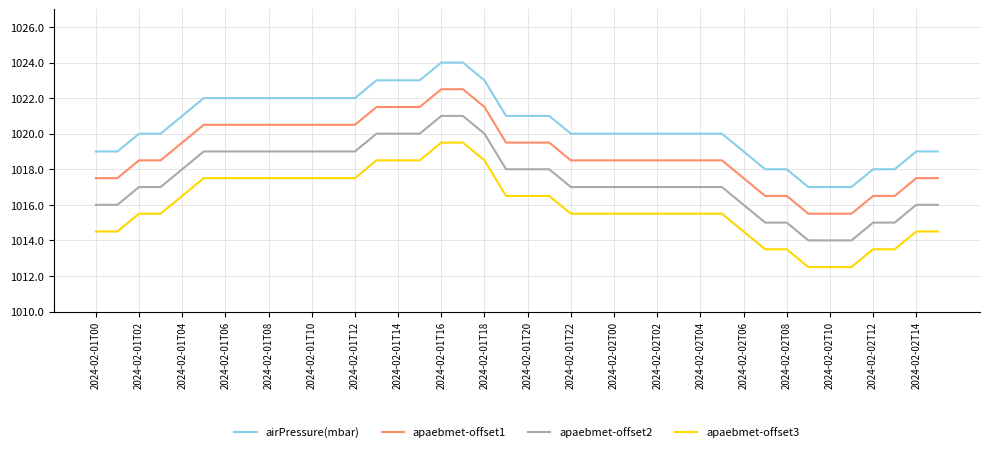

What is the highest value of the apaebmet-offset1 series?

1022.5